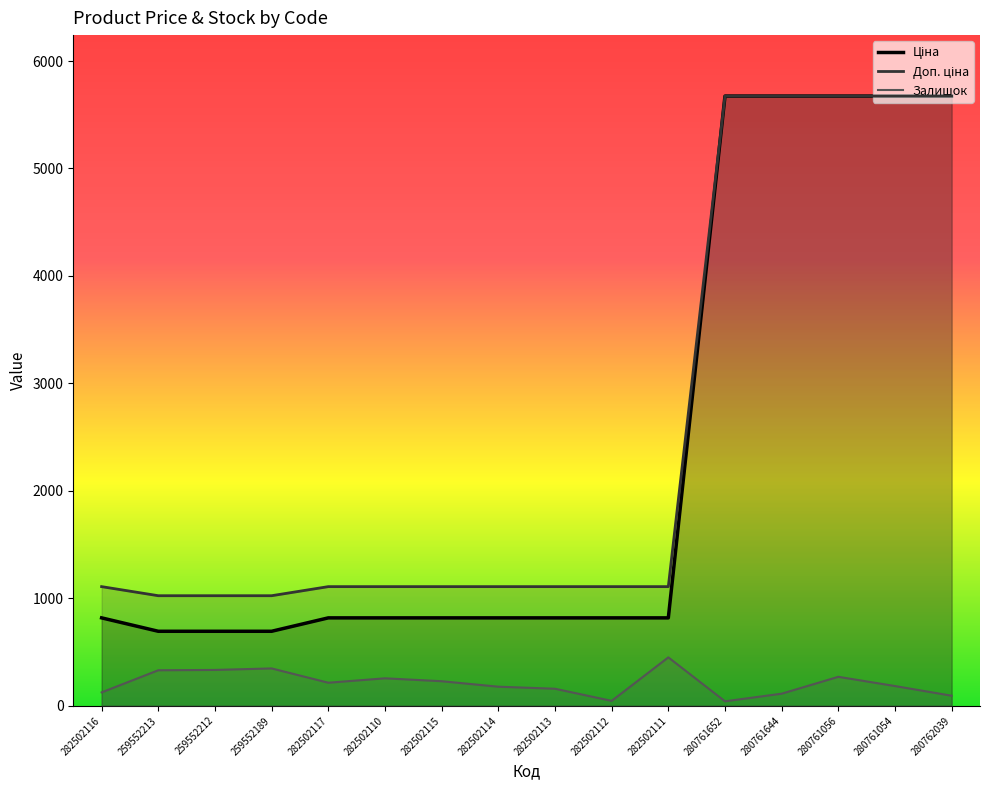

At 282502116, list the series in order from smallest to largest.

Залишок, Ціна, Доп. ціна